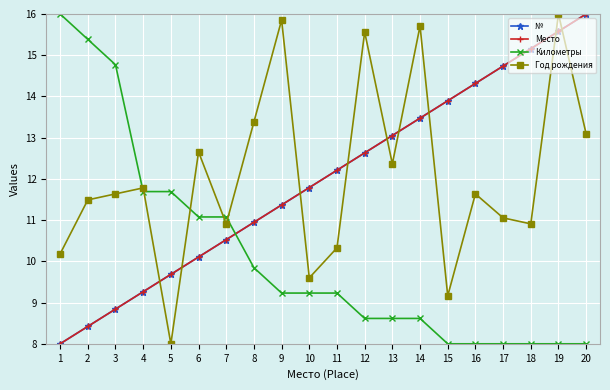

Is this an area chart (filled region under the line)?

No